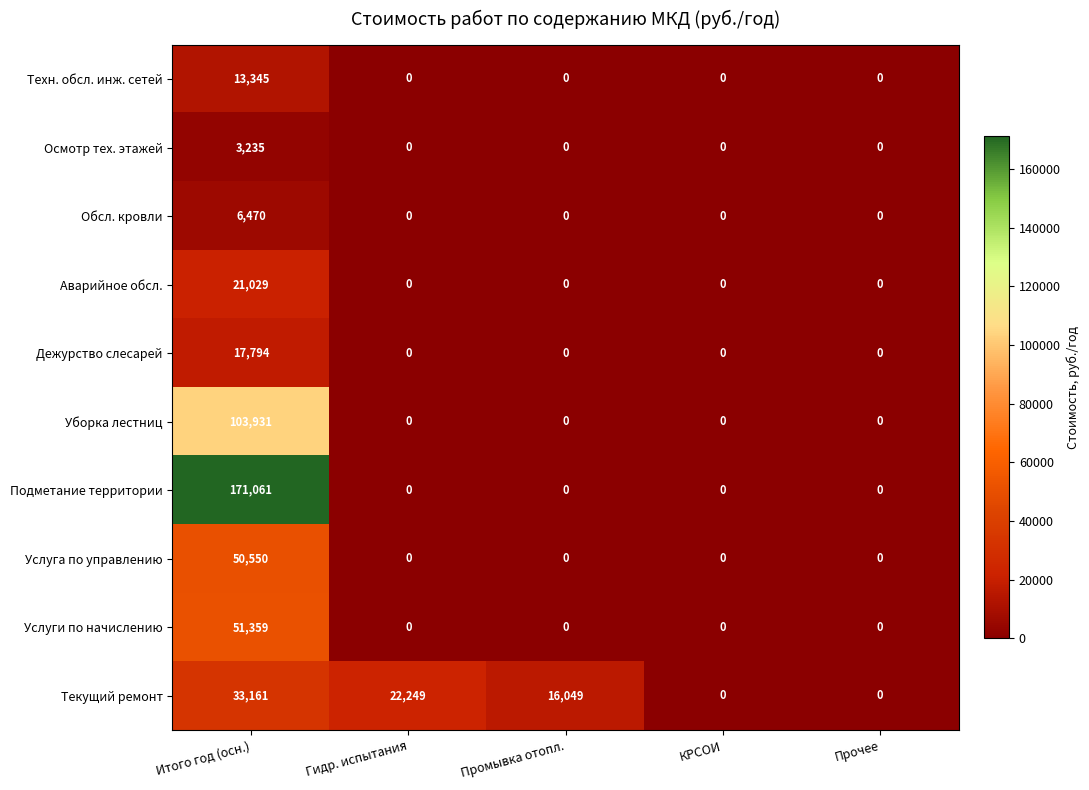

Between Итого год (осн.) and Прочее, which series saw the biggest shift?

Подметание территории